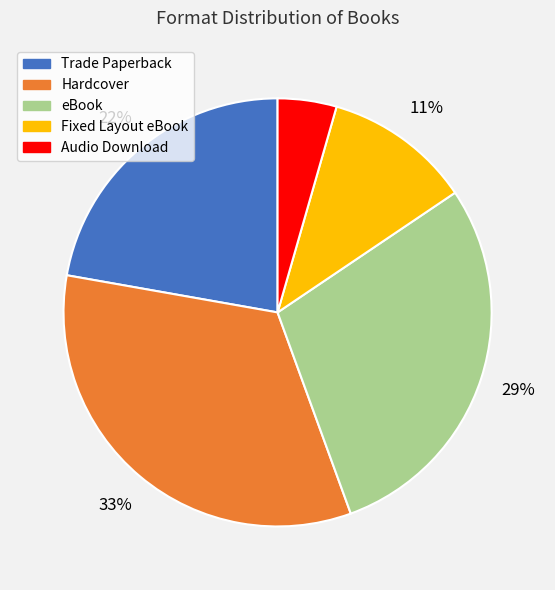

Rank the categories by value from lowest to highest.

Audio Download, Fixed Layout eBook, Trade Paperback, eBook, Hardcover